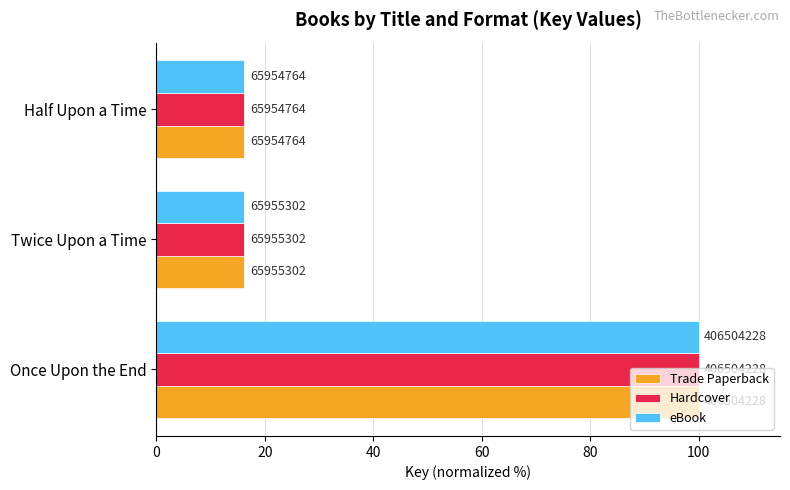

What are all the series names shown in the legend?

Trade Paperback, Hardcover, eBook